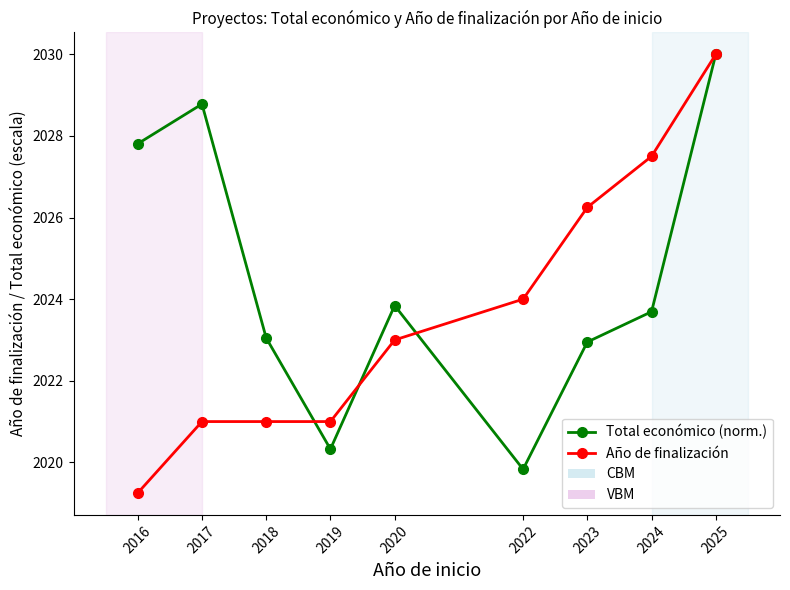

List the series in order of their overall mean, highest first.

Total económico (norm.), Año de finalización